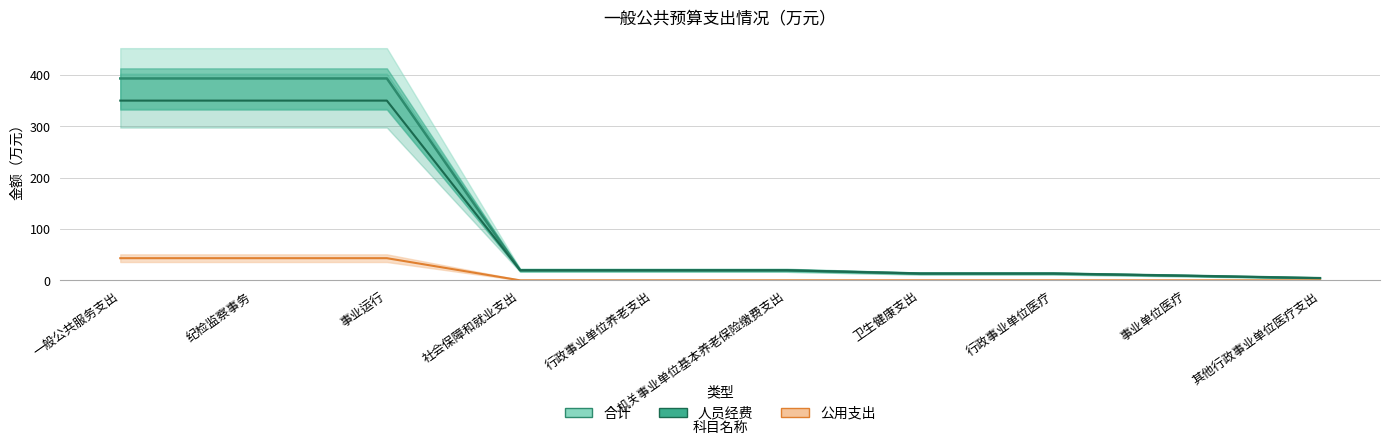

Which series has the largest total across all categories?

合计